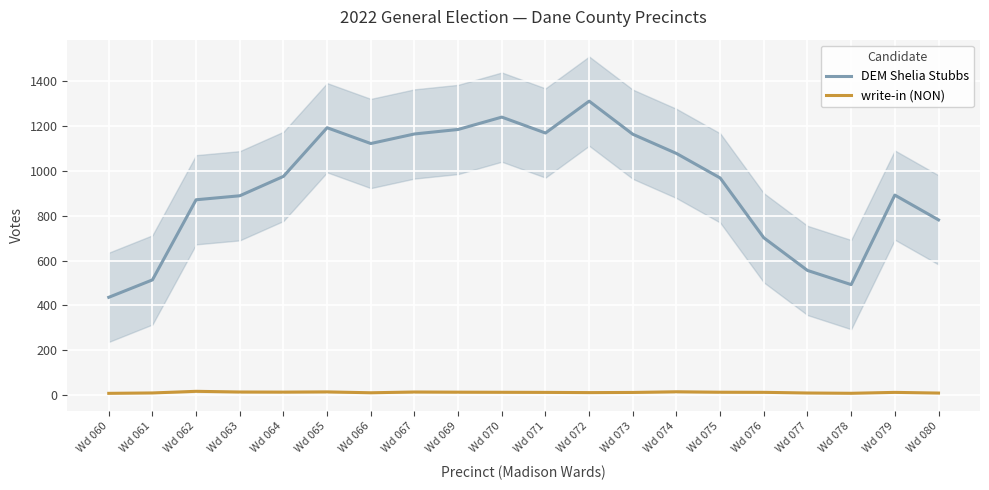

Which series changed the most between Wd 060 and Wd 071?

DEM Shelia Stubbs